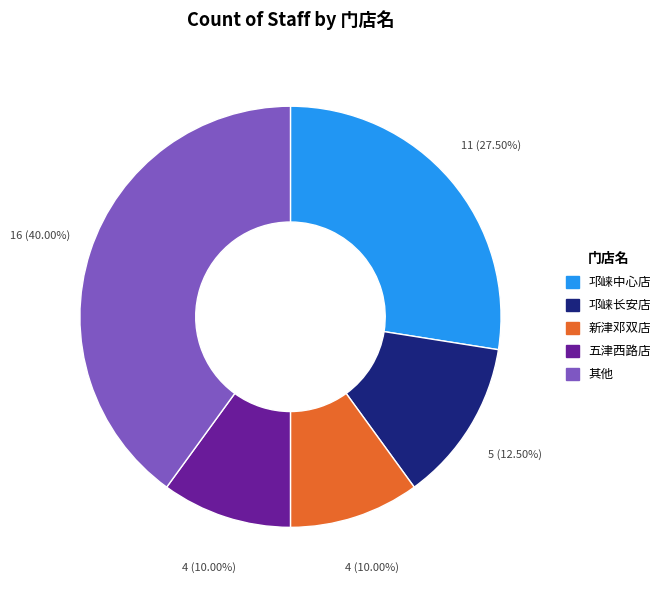

Does any single category account for the majority?

No